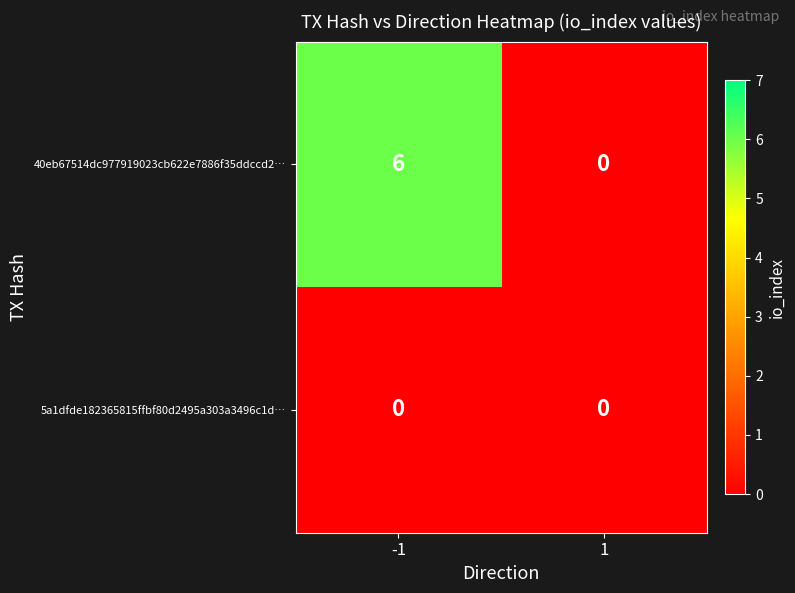

Between -1 and 1, which series saw the biggest shift?

40eb67514dc977919023cb622e7886f35ddccd2…